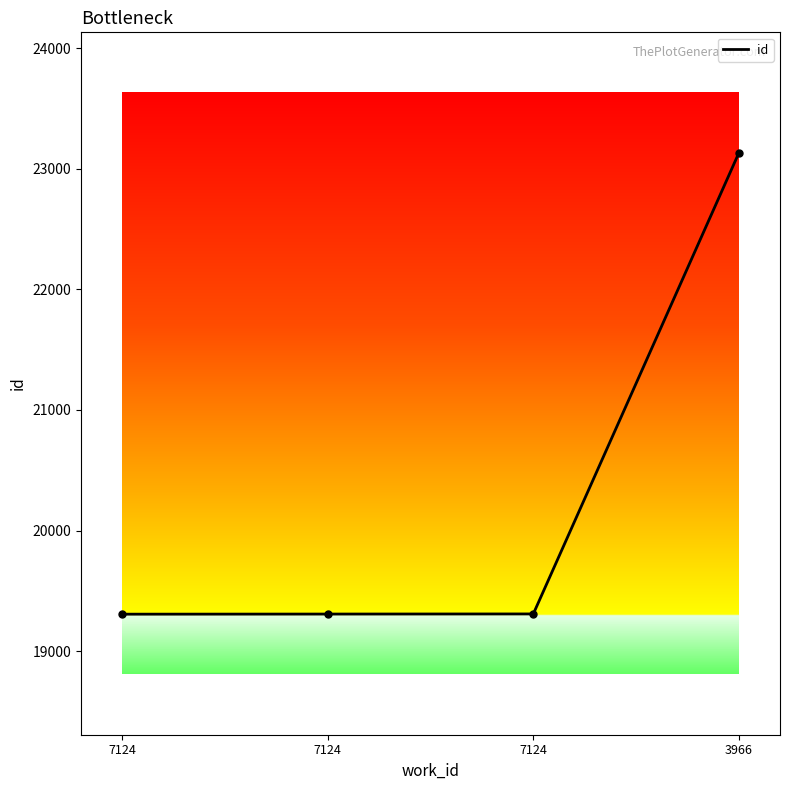

How many distinct data groups are displayed?

1